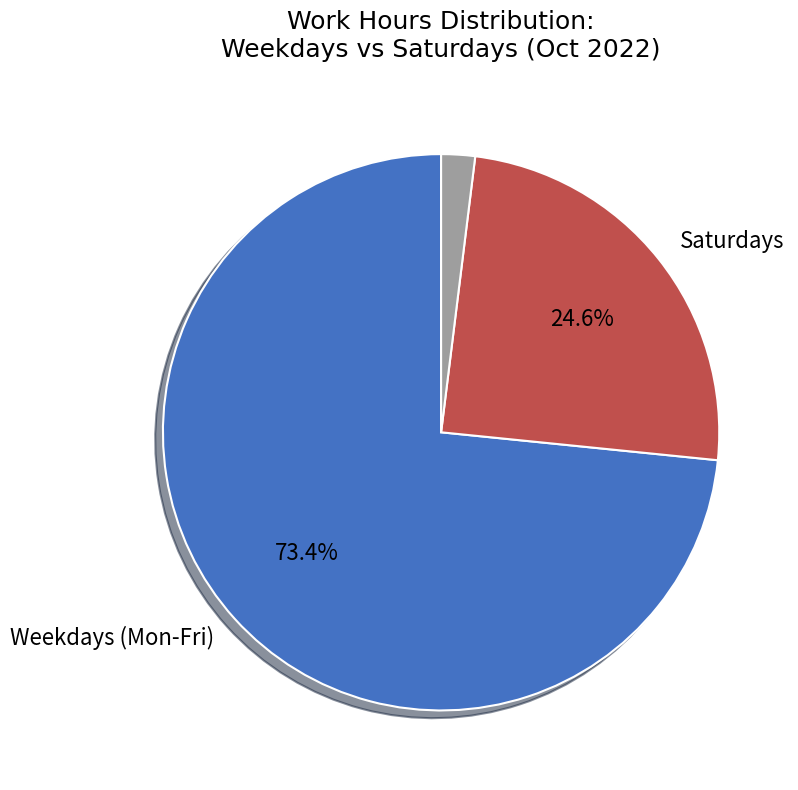

Count the number of slices in the pie.

3